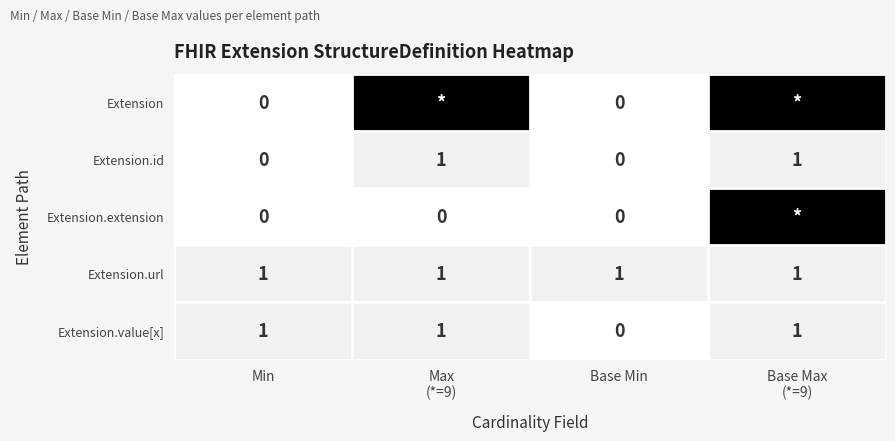

The Extension.value[x] series shows 1 at Min. True or false?

True